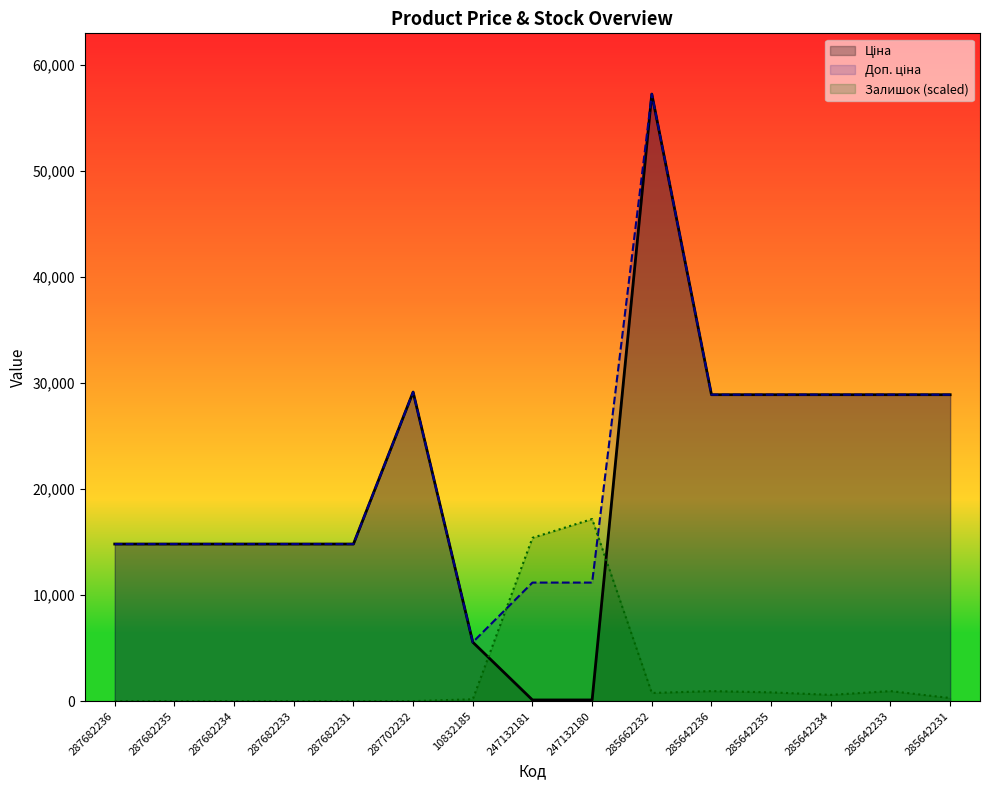

Between 287682235 and 287702232, which is larger?

287702232